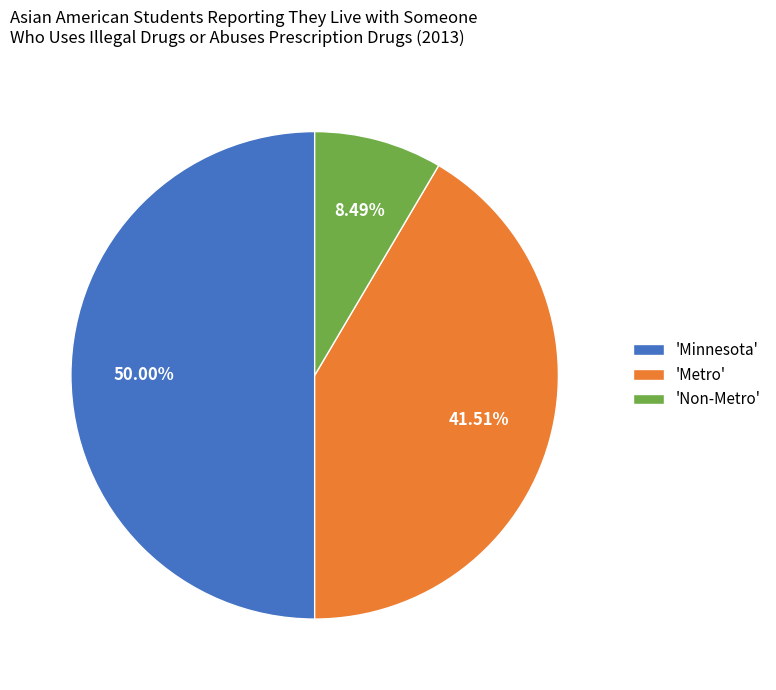

To the nearest percent, what is the average slice percentage?

33%